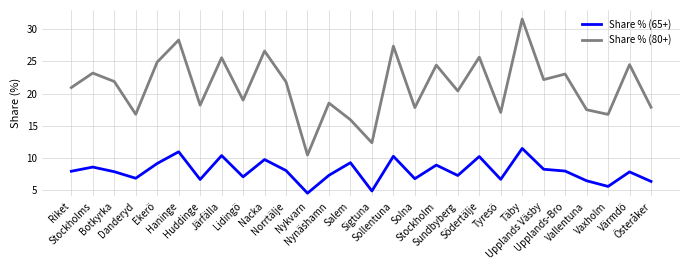

Which label corresponds to the largest value in the chart?

Täby